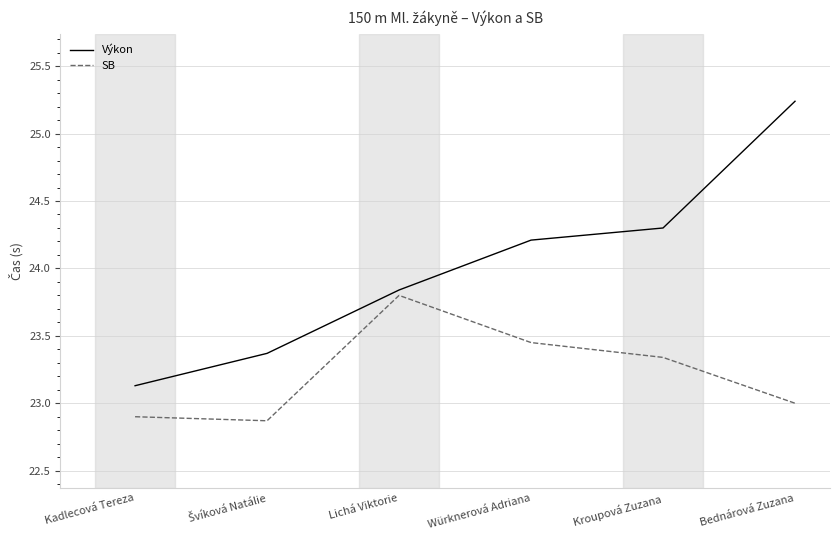

What is the difference between the maximum and minimum values in the SB series?

0.9